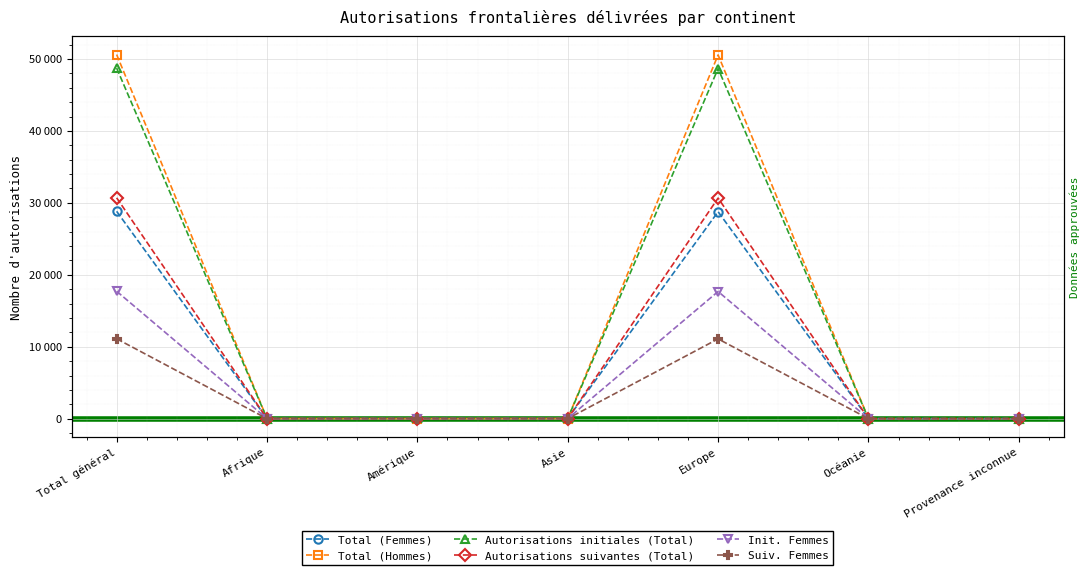

True or false: Autorisations suivantes (Total) has more than 2 interior local peaks.

False